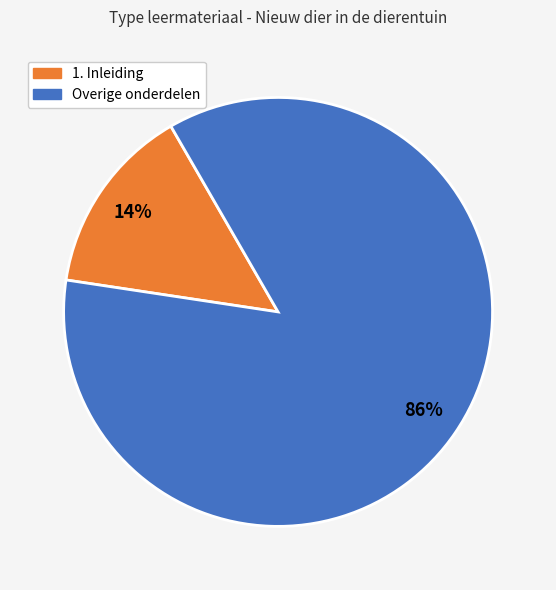

Is there any slice that represents more than half of the pie?

Yes